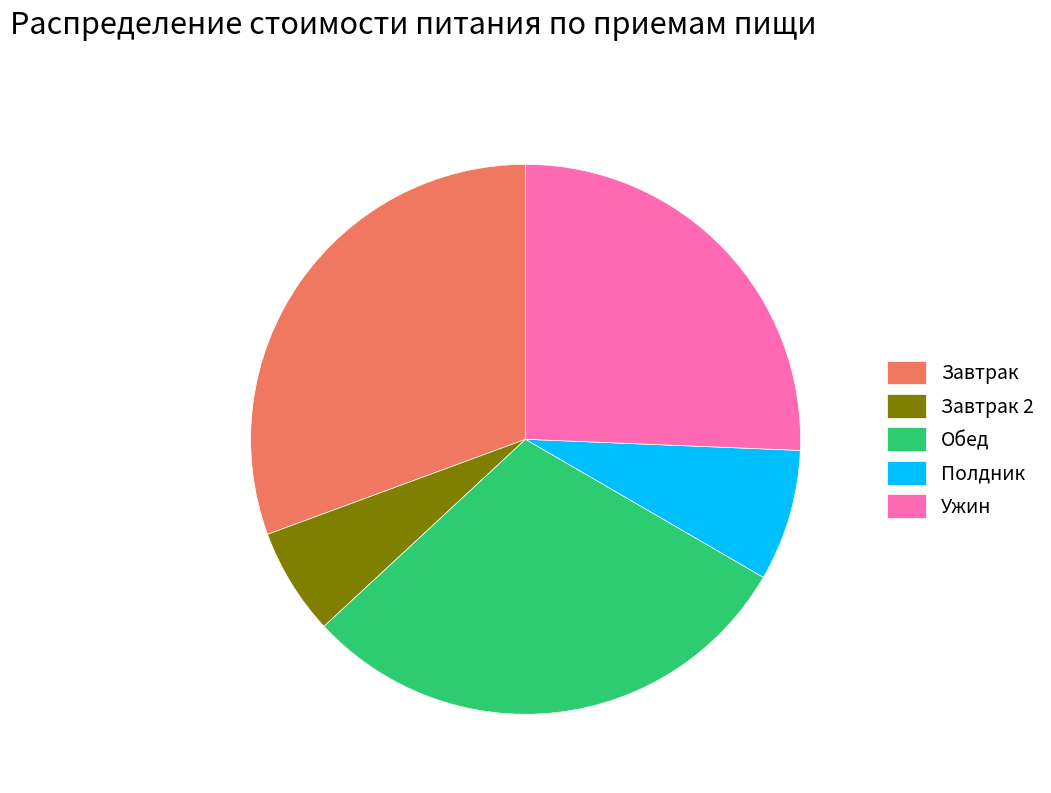

True or false: Обед accounts for 30% of the total.

True